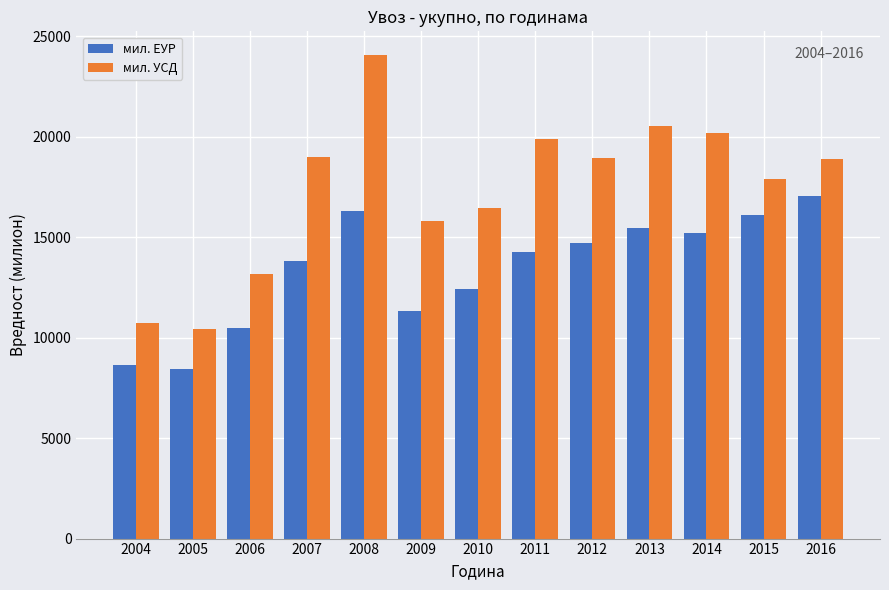

Where is мил. ЕУР nearest to the value 12751?

2010